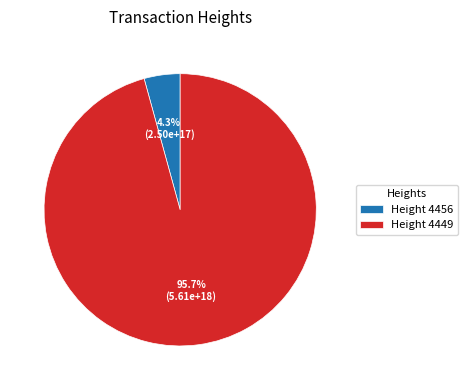

Rank the categories by value from highest to lowest.

Height 4449, Height 4456